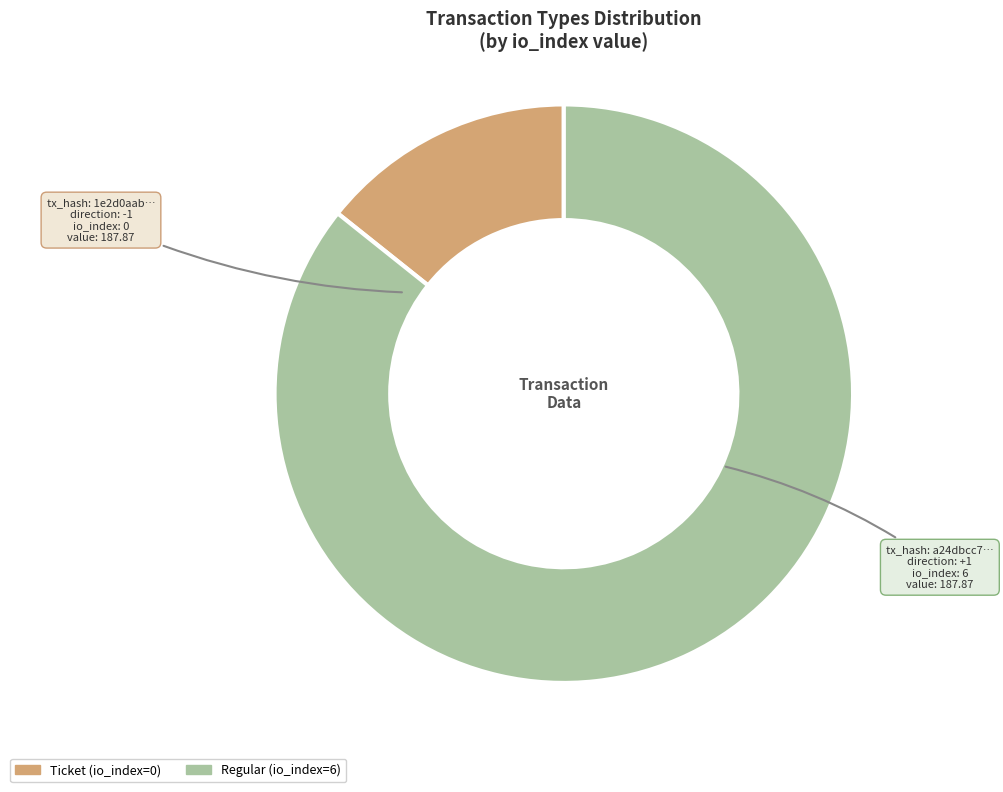

Rank the categories by value from lowest to highest.

Ticket, Regular